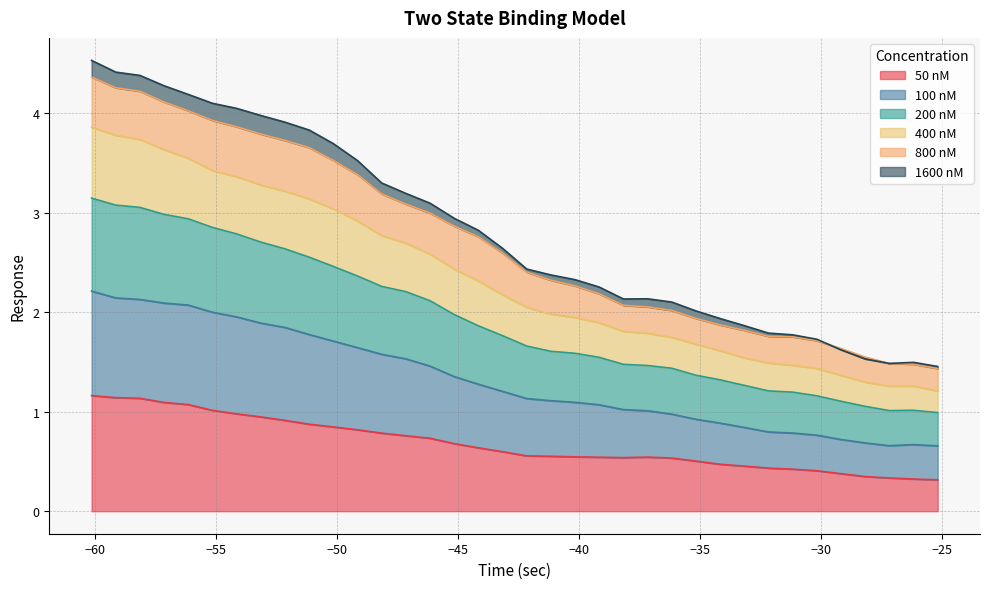

What is the maximum value for 50 nM?

1.2